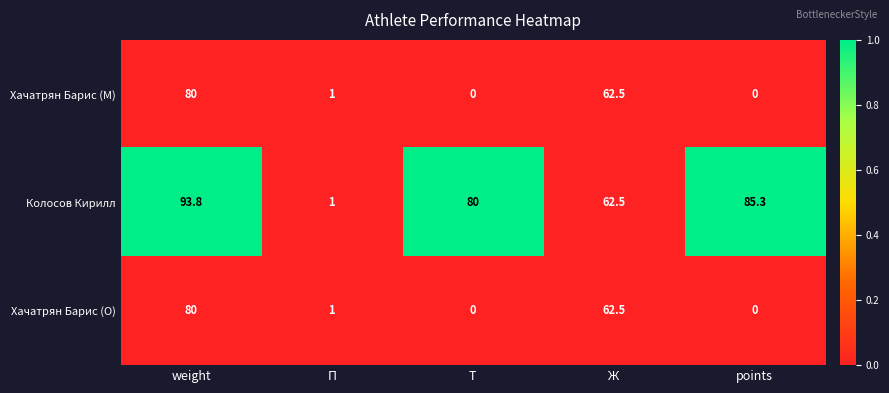

Reading right to left, what are all the values shown in this chart?

Хачатрян Барис (M): 0.0	62.5	0.0	1.0	80.0
Колосов Кирилл: 85.3	62.5	80.0	1.0	93.8
Хачатрян Барис (O): 0.0	62.5	0.0	1.0	80.0